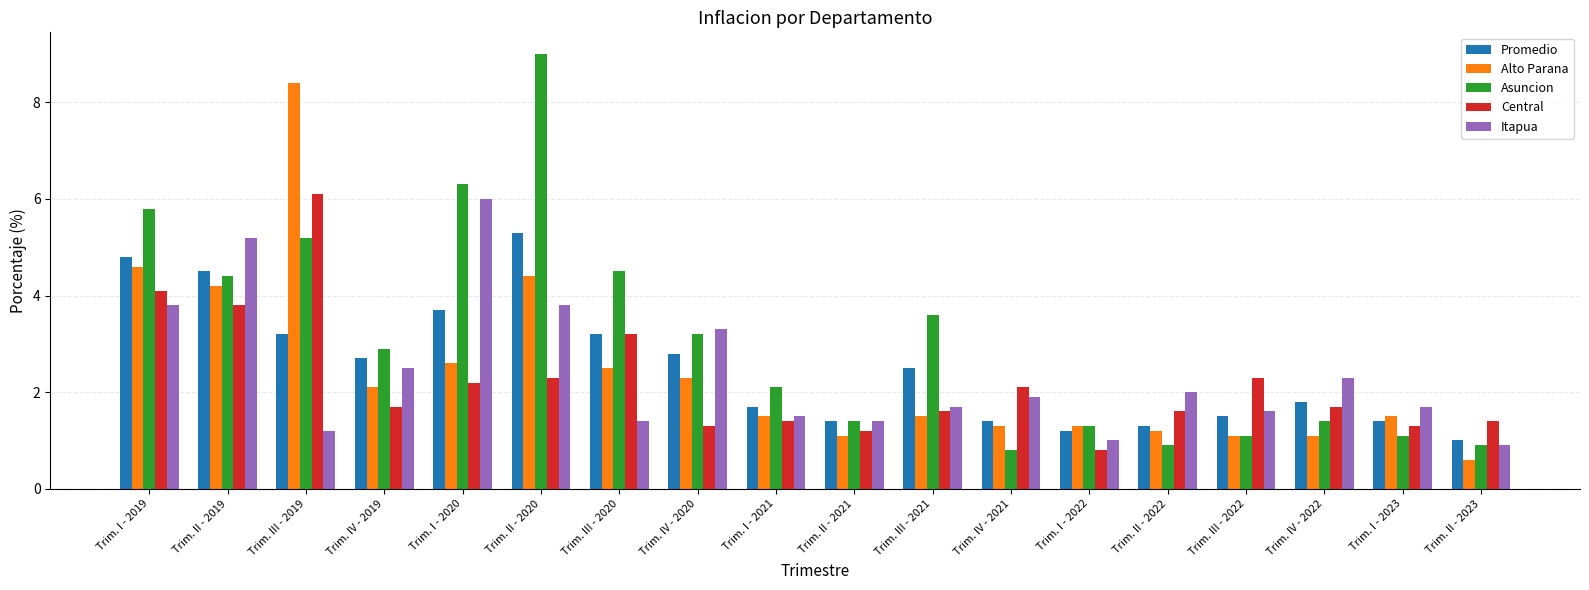

List the series in order of their peak value, lowest first.

Promedio, Itapua, Central, Alto Parana, Asuncion